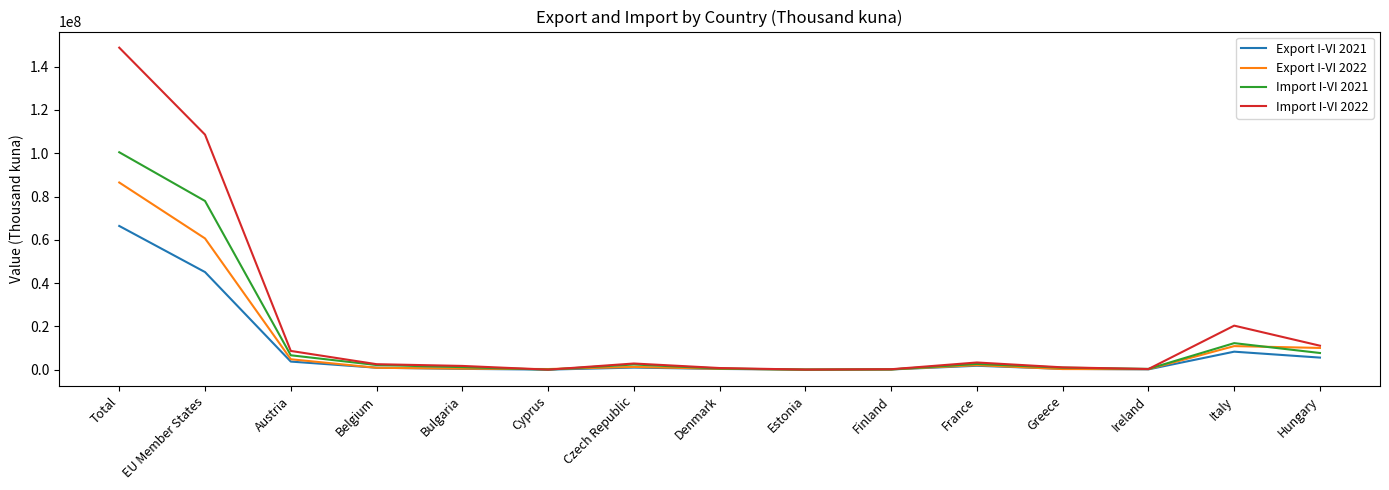

Is it true that Export I-VI 2021 equals 17217027 at EU Member States?

False